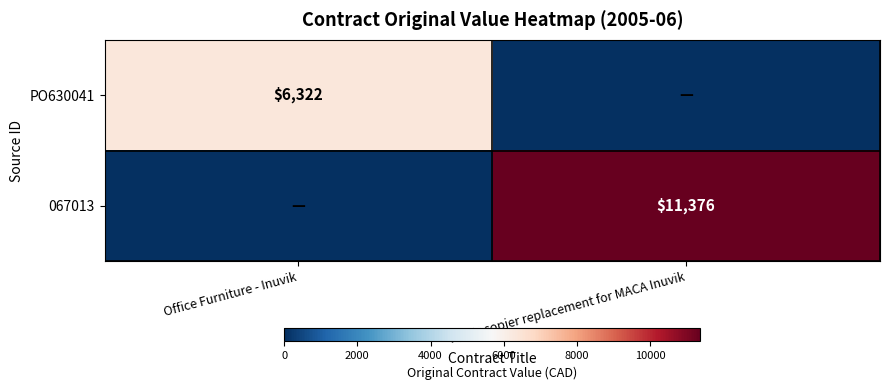

True or false: PO630041 has a value of 6322 at Office Furniture - Inuvik.

True